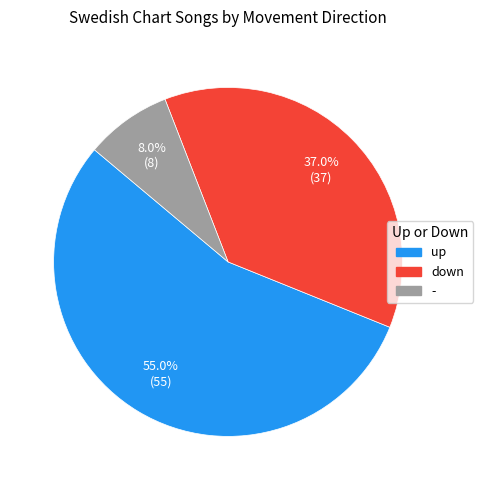

True or false: - accounts for 20% of the total.

False